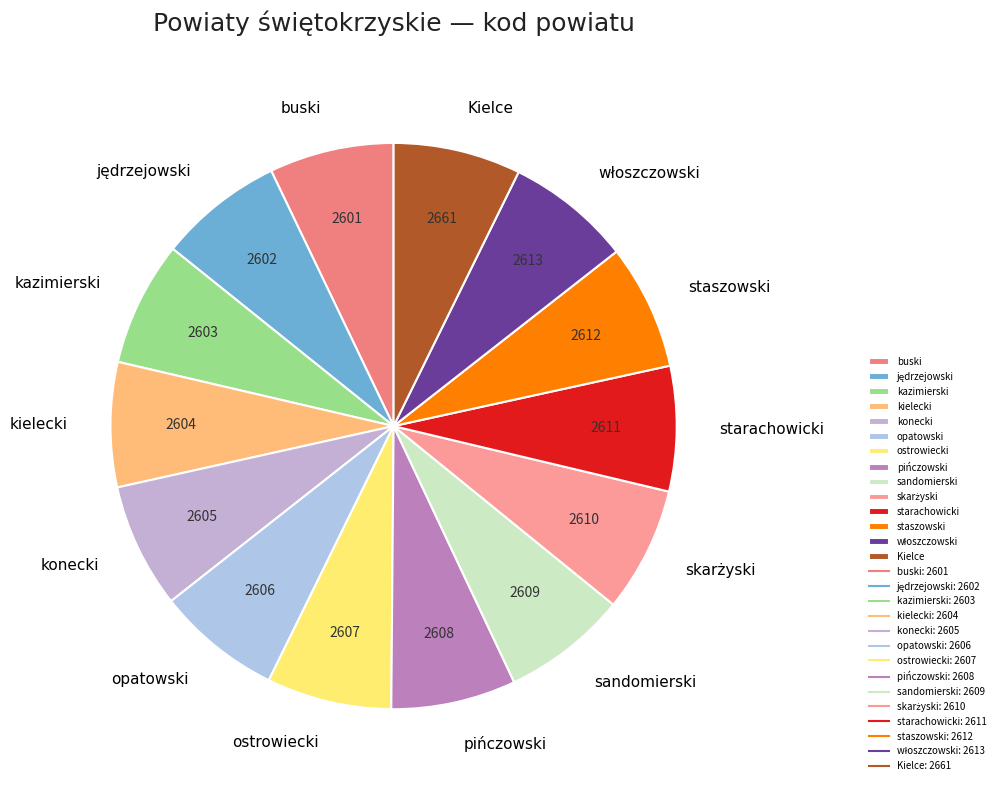

Is the sum of Kielce and konecki greater than half?

No